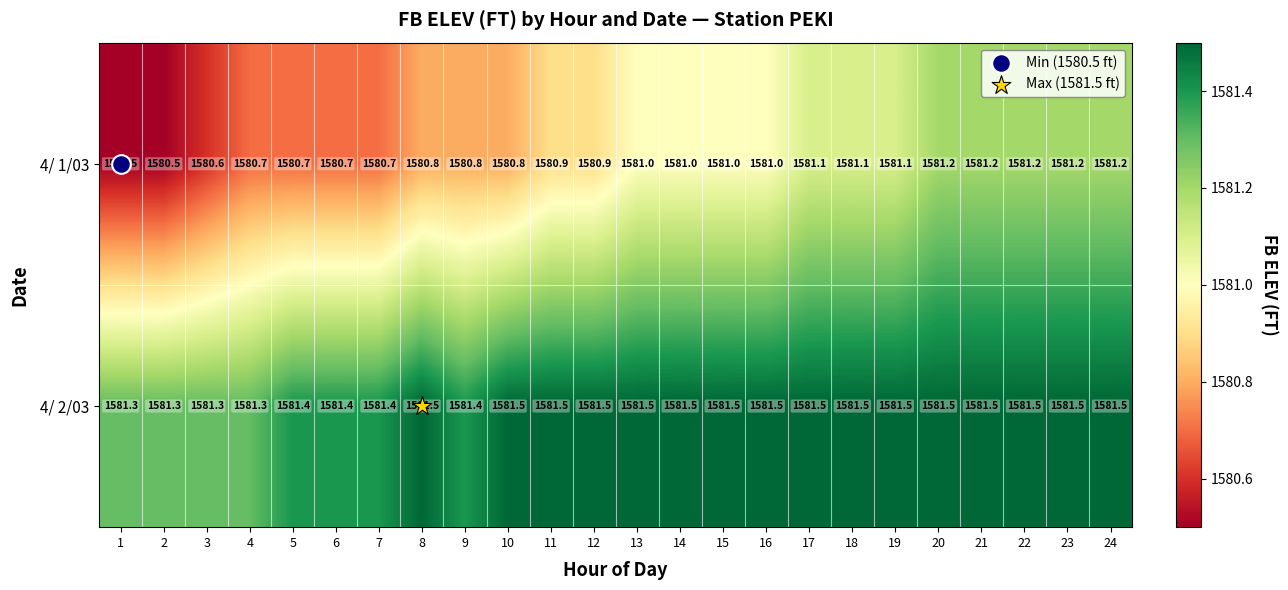

The 4/ 2/03 series shows 2741.9 at 2. True or false?

False